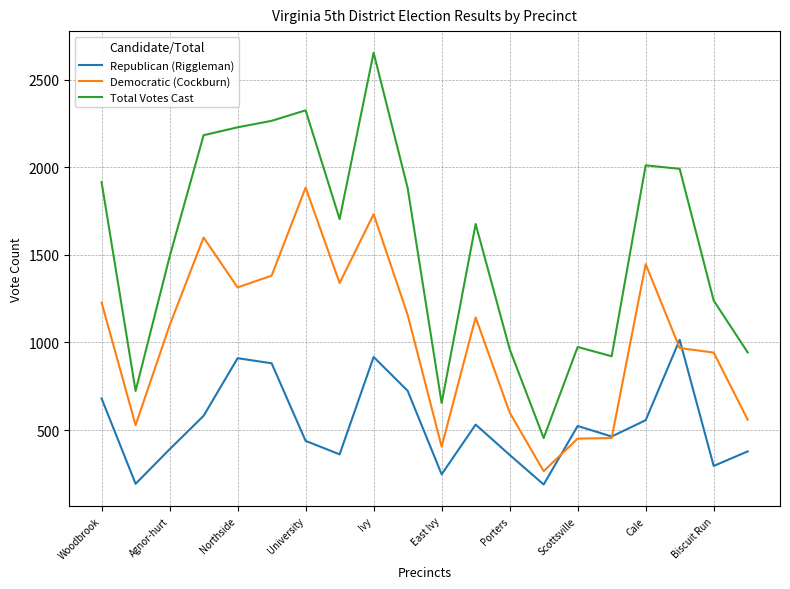

Which series has the widest spread of values?

Total Votes Cast